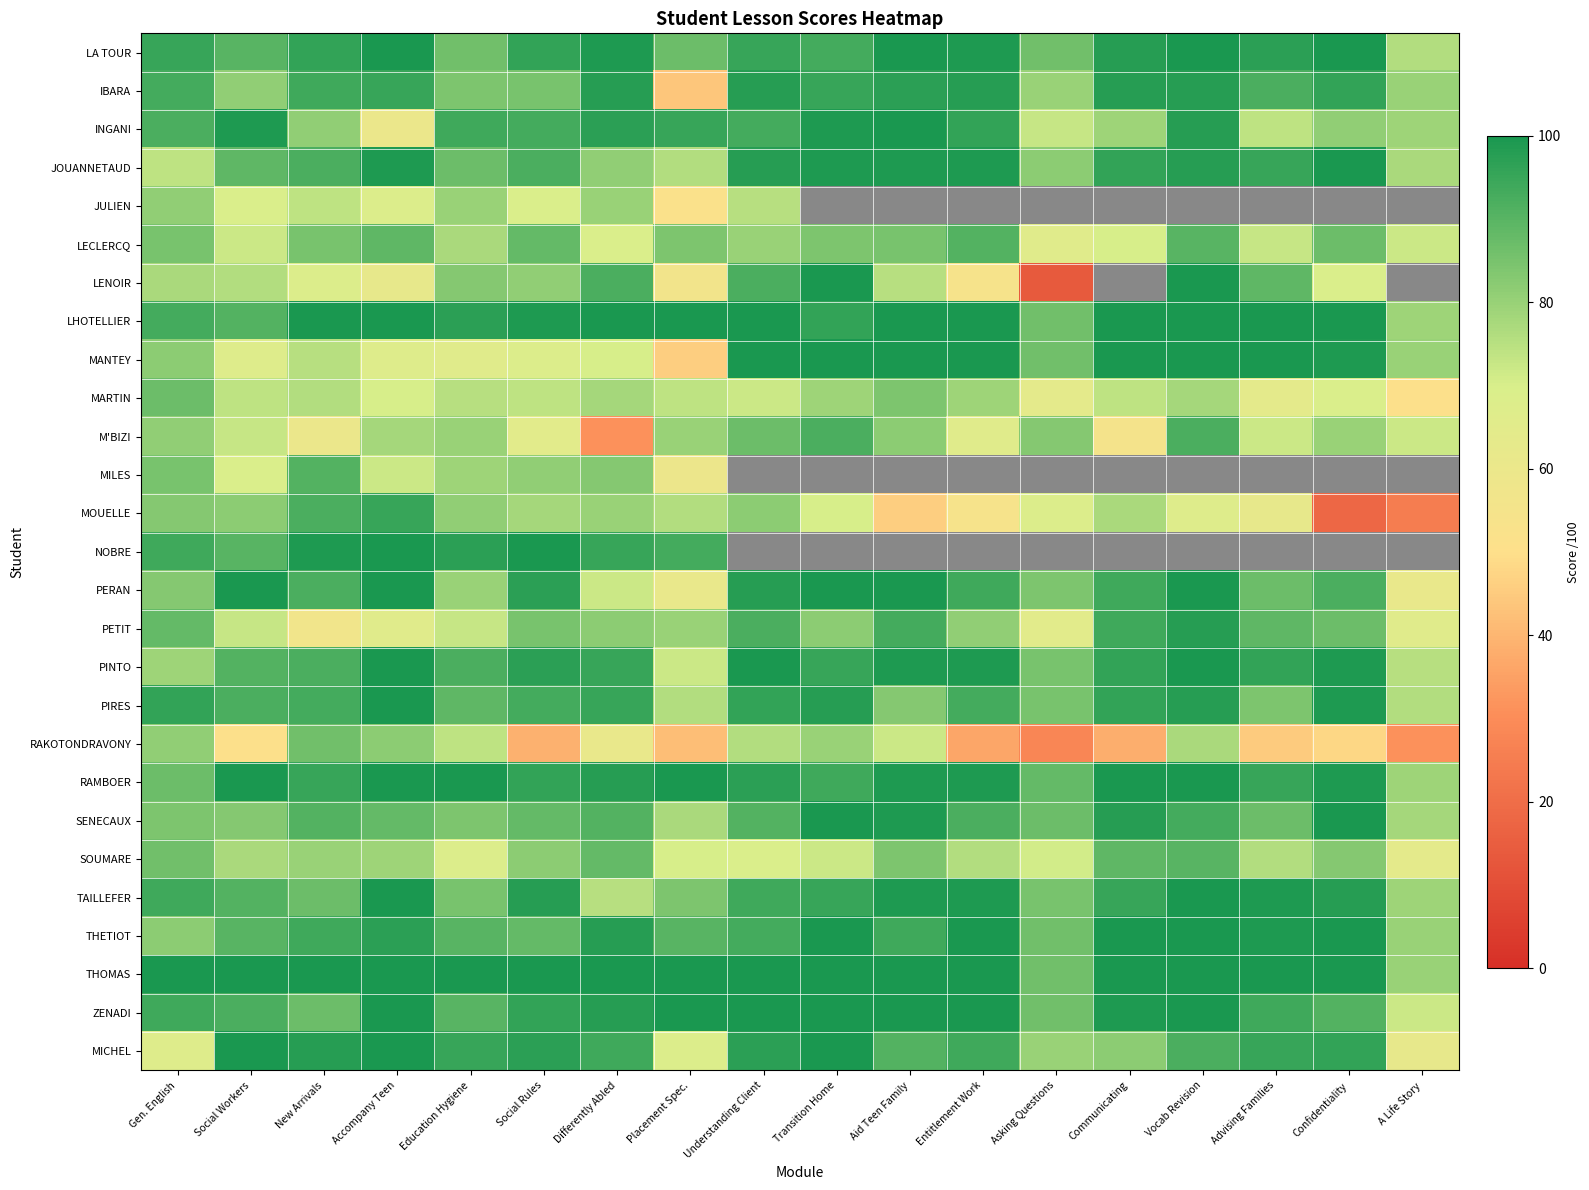

List the labels in order of PETIT value, largest first.

Vocab Revision, Communicating, Aid Teen Family, Understanding Client, Advising Families, Gen. English, Confidentiality, Social Rules, Differently Abled, Transition Home, Entitlement Work, Placement Spec., Social Workers, Education Hygiene, Accompany Teen, A Life Story, Asking Questions, New Arrivals